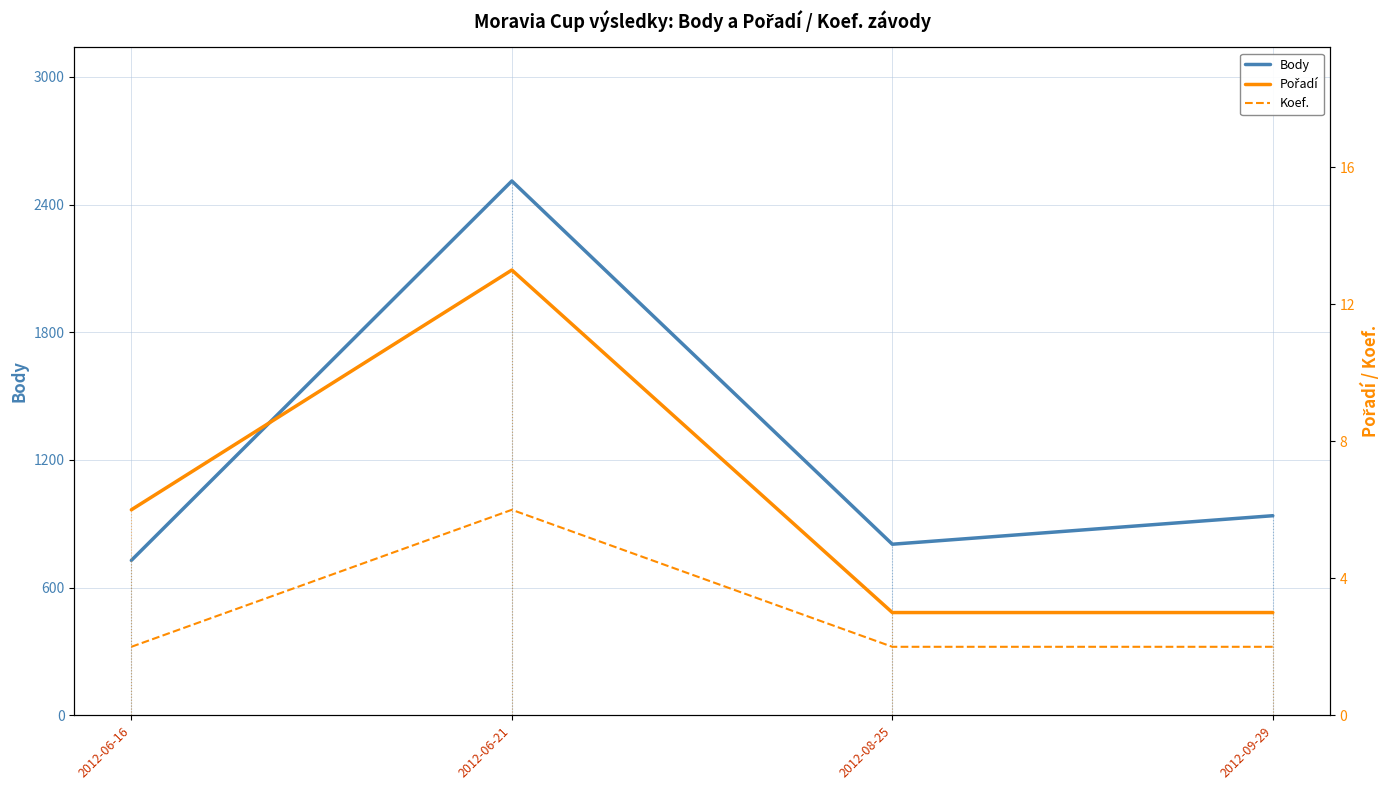

At how many categories does at least one series exceed 169?

4